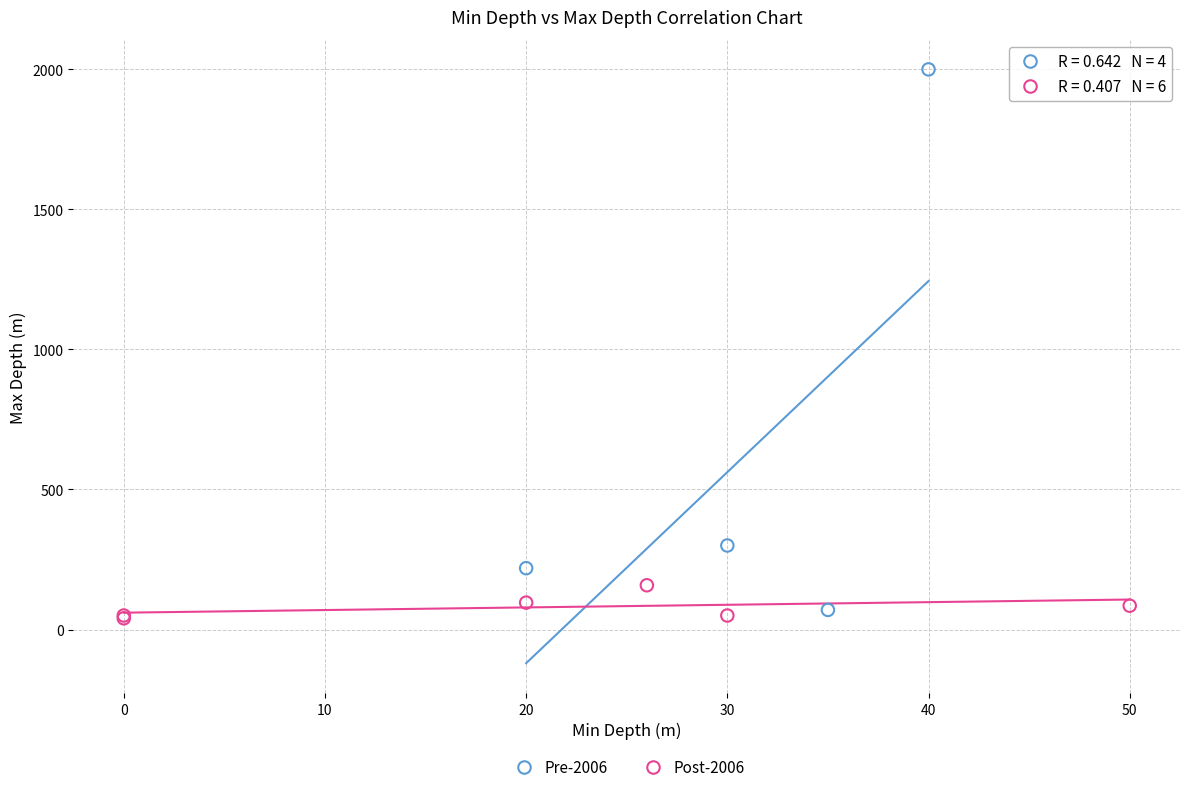

Which series has the largest Y range (max minus min)?

Pre-2006